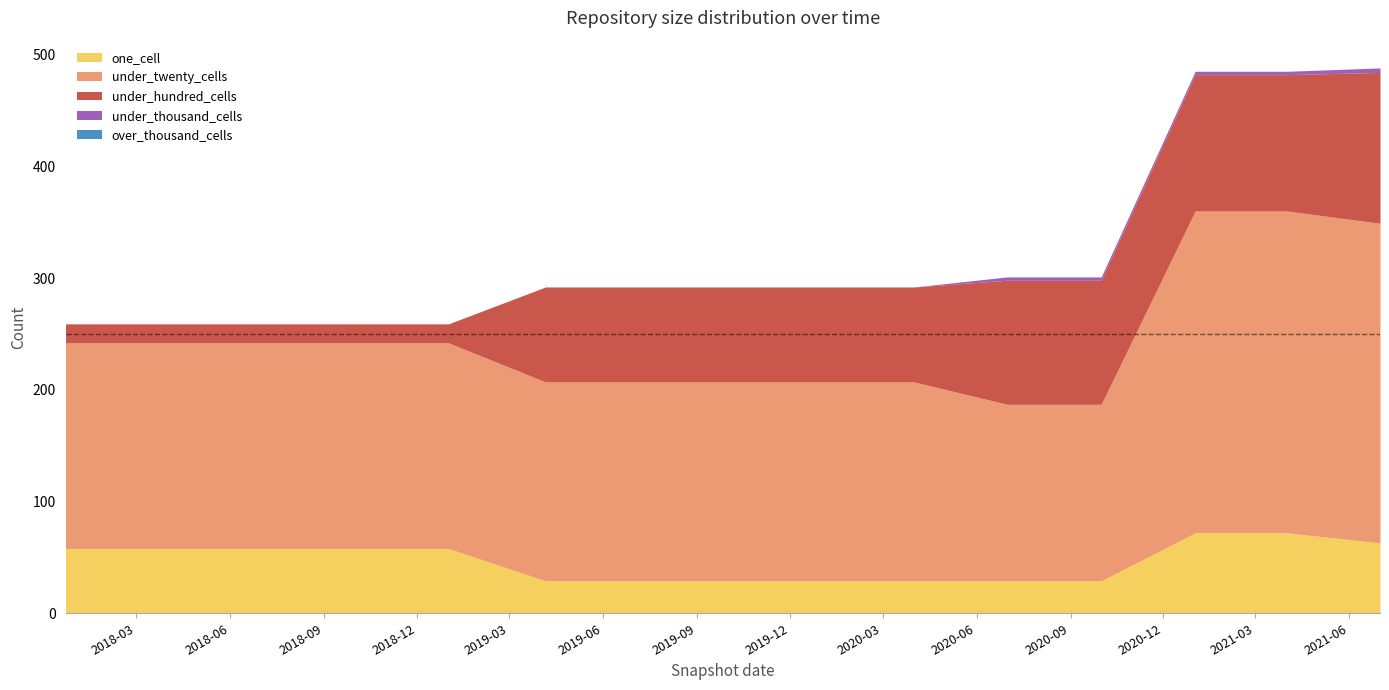

What is the value of the one_cell point at the 4th from the left?

58